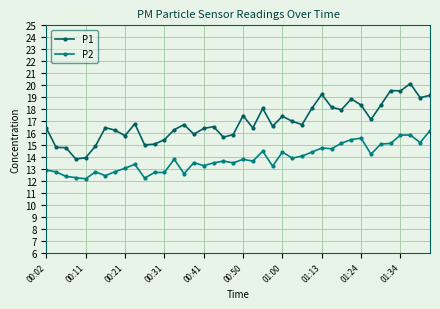

How many distinct data groups are displayed?

2